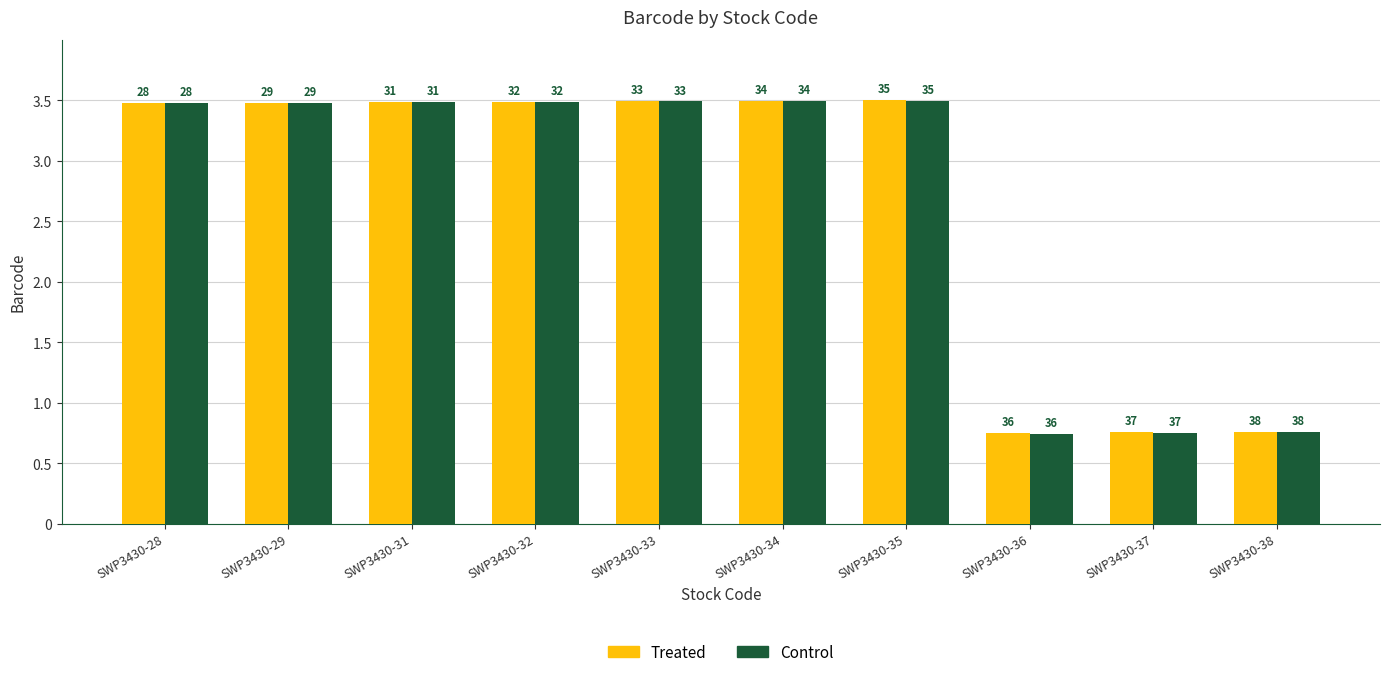

How many bars are there in total?

20